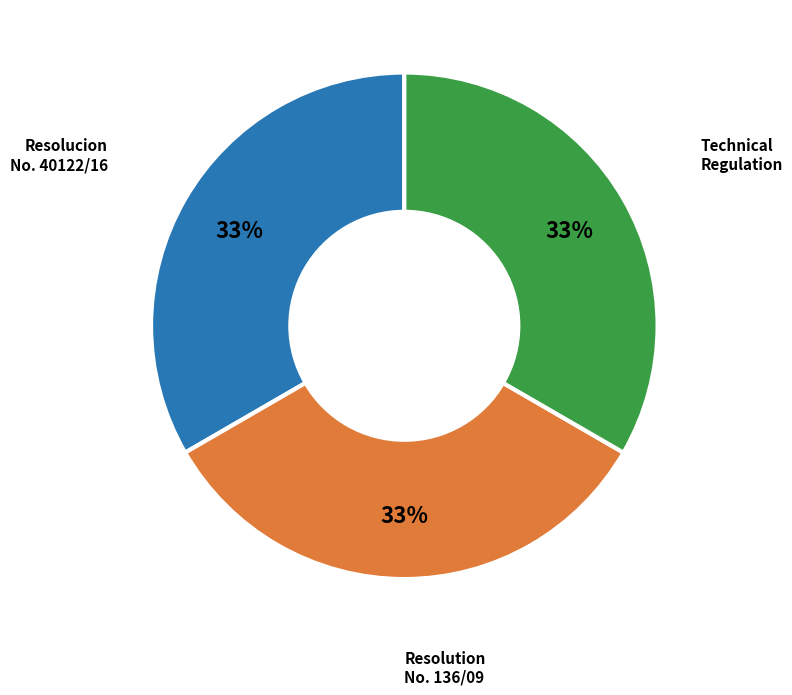

To the nearest percent, what is the average slice percentage?

33%